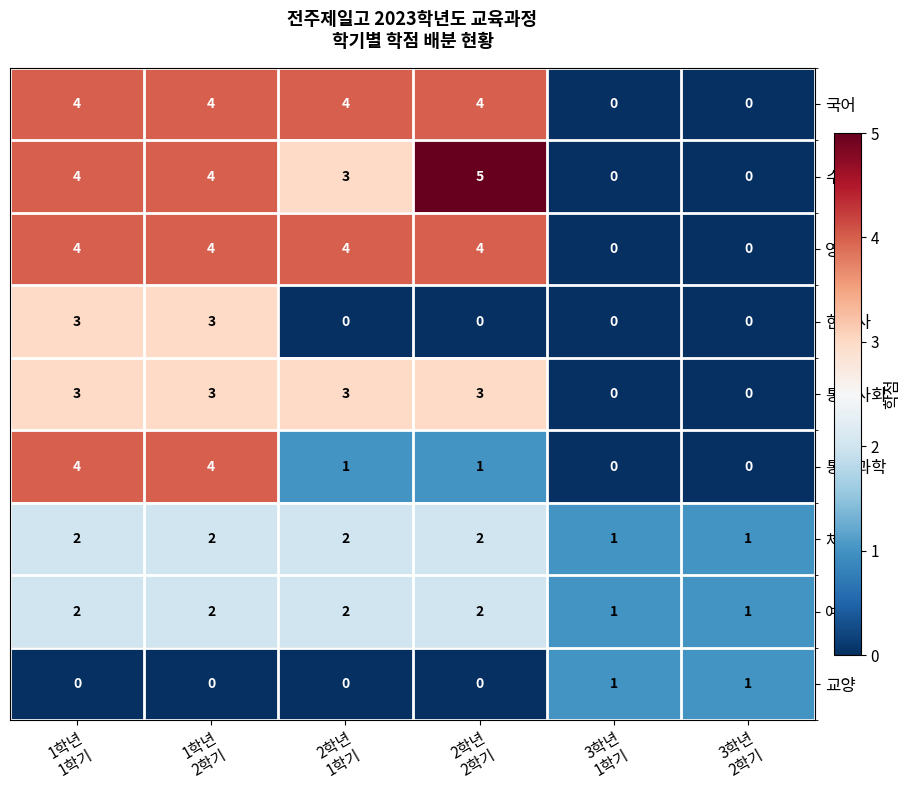

What is the difference between the maximum and second lowest values in the 국어 series?

4